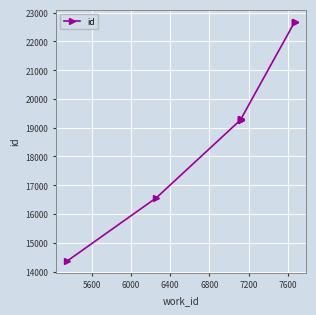

True or false: the data shows 26371 at 6800.

False